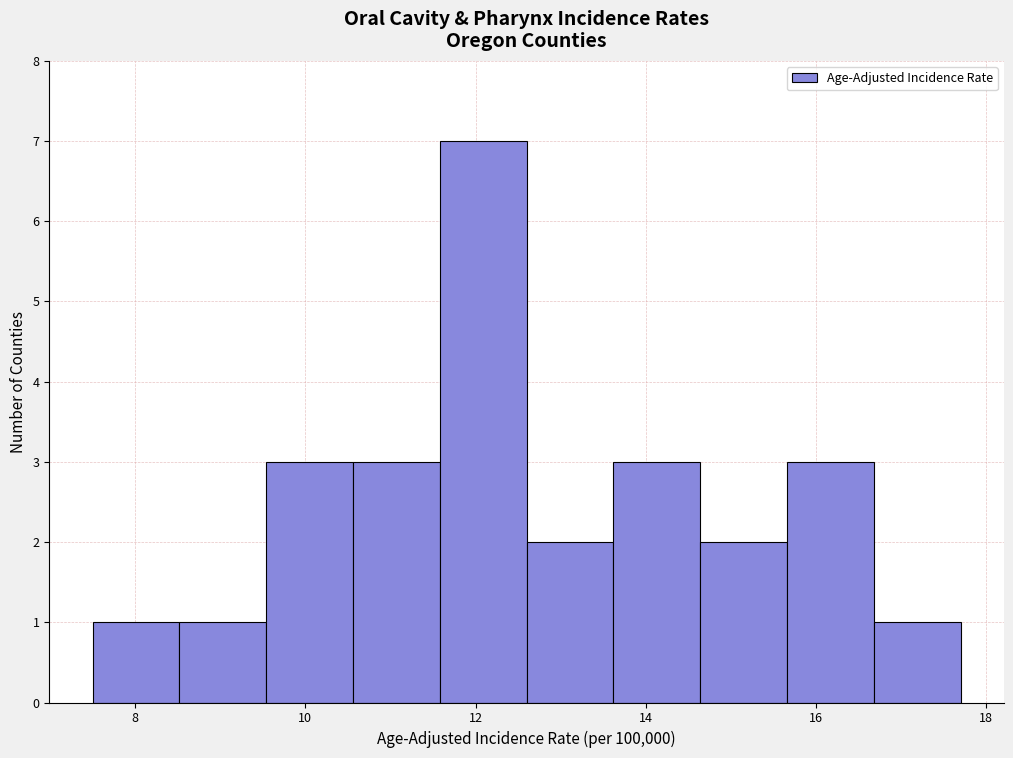

Reading left to right, transcribe this chart: for each bar, give the range it covers on the x-axis and its height. Neither the bar edges nor the heights are printed on the chart, so give them approximately, as read against the axes.

7.50 to 8.52: 1
8.52 to 9.54: 1
9.54 to 10.56: 3
10.56 to 11.58: 3
11.58 to 12.60: 7
12.60 to 13.62: 2
13.62 to 14.64: 3
14.64 to 15.66: 2
15.66 to 16.68: 3
16.68 to 17.70: 1